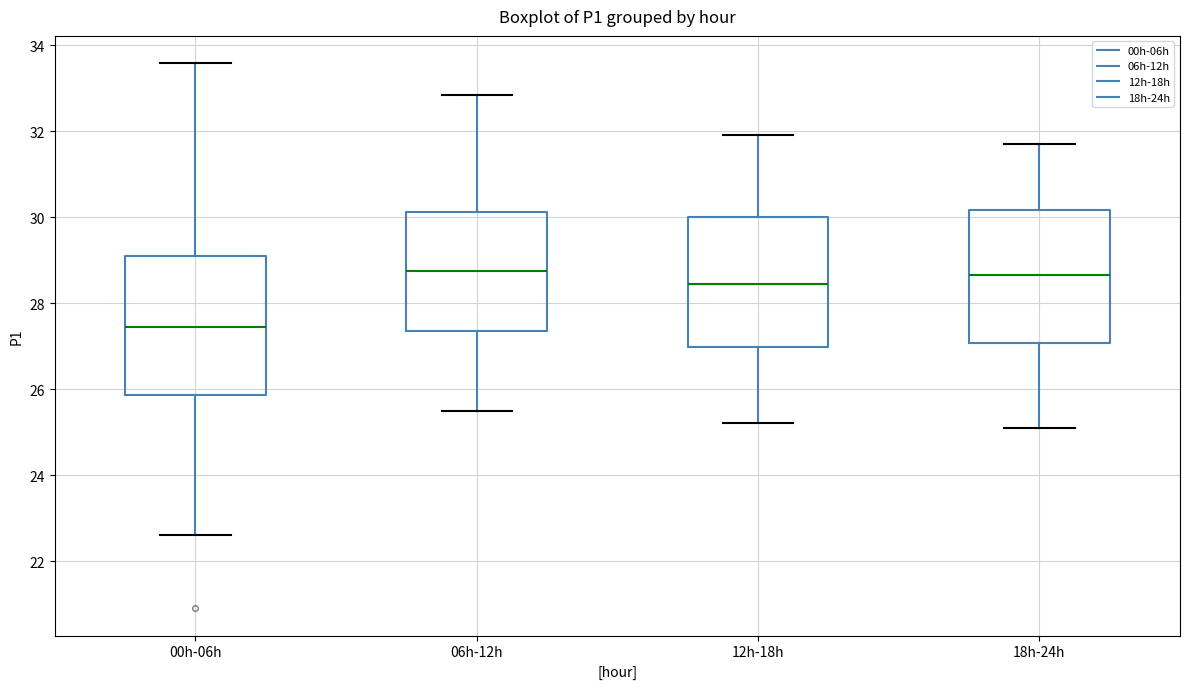

Reading left to right, transcribe this box plot: for each box, give where its median line is, the range the box spans, and where its two whiskers end, as read against the y-axis. The values are not printed on the chart, so give them approximately, as read against the axis.

00h-06h: median 27.4, box 25.8 to 29.0, whiskers 22.6 to 33.6
06h-12h: median 28.8, box 27.4 to 30.2, whiskers 25.6 to 32.8
12h-18h: median 28.4, box 27.0 to 30.0, whiskers 25.2 to 32.0
18h-24h: median 28.6, box 27.0 to 30.2, whiskers 25.2 to 31.8